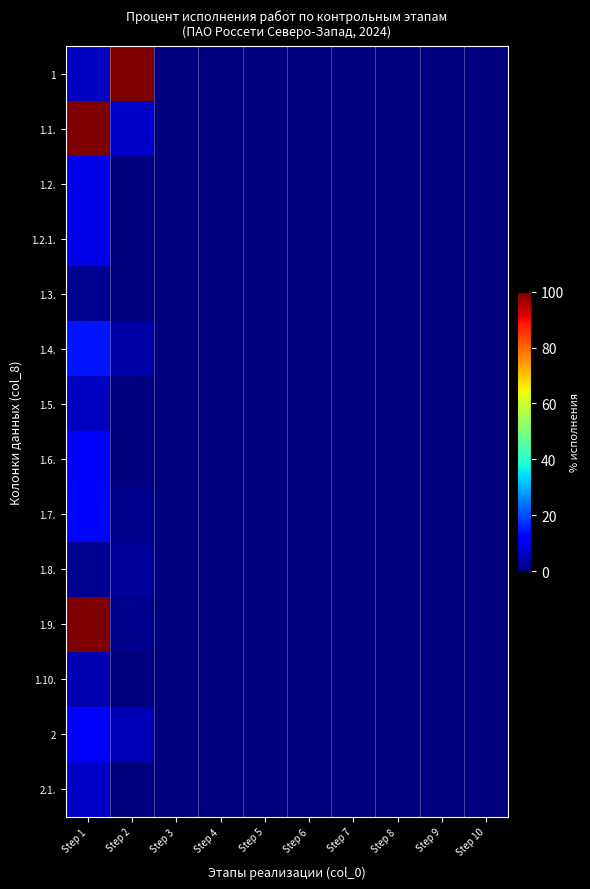

At which category is the sum across all series the highest?

Step 1